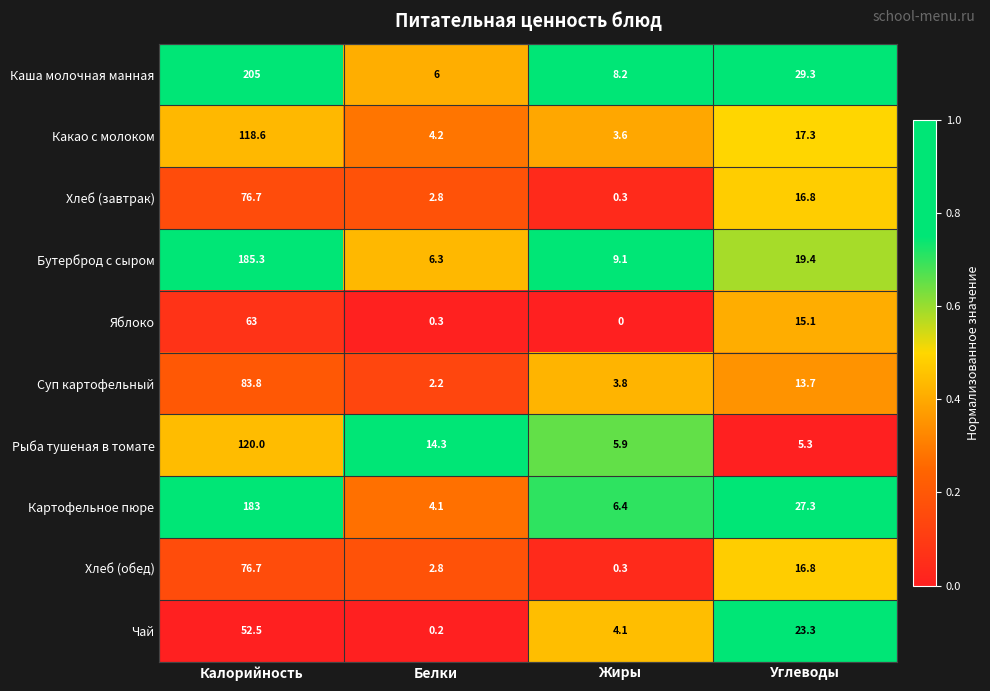

At which category is the sum across all series the highest?

Калорийность